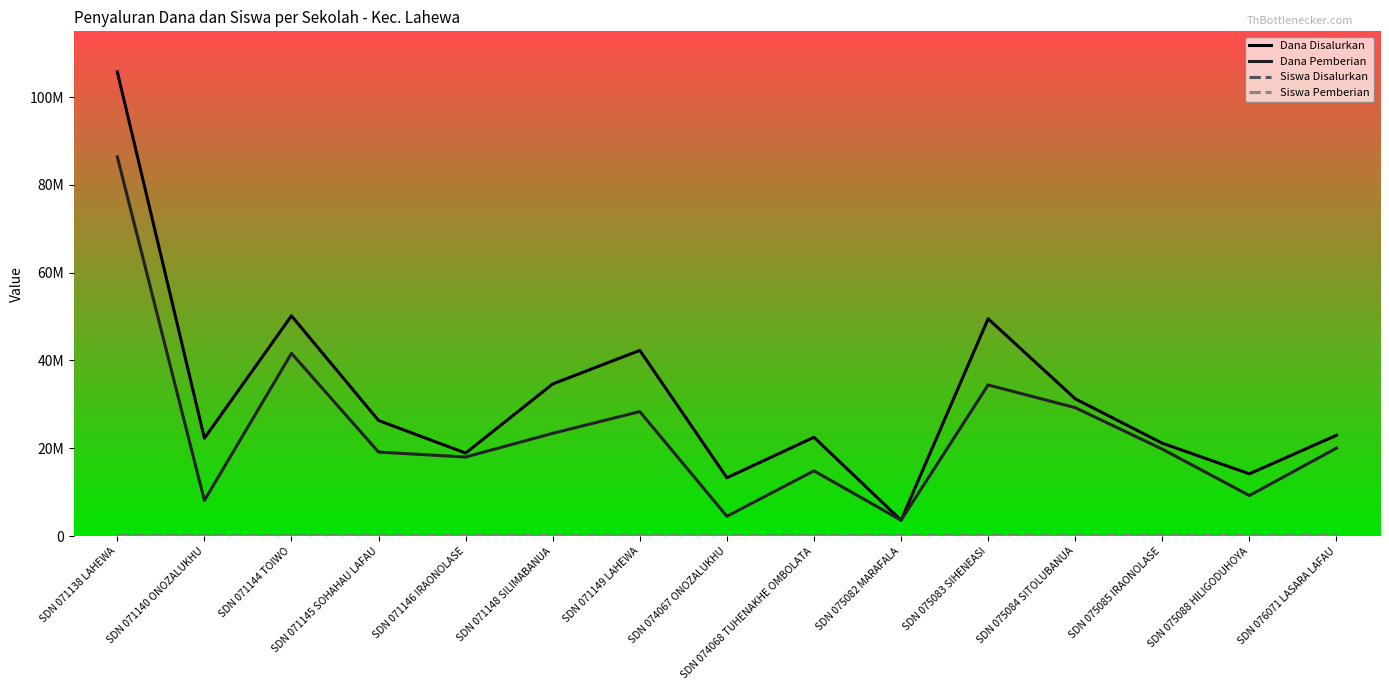

How many data points in Siswa Disalurkan are above 65?

7